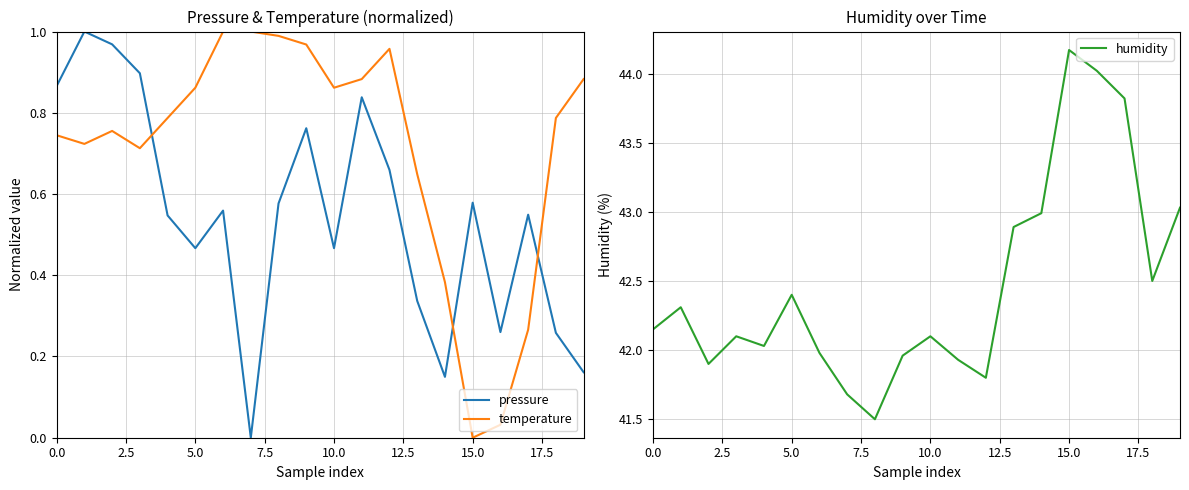

True or false: pressure has a value of 0.4 at 0.0.

False